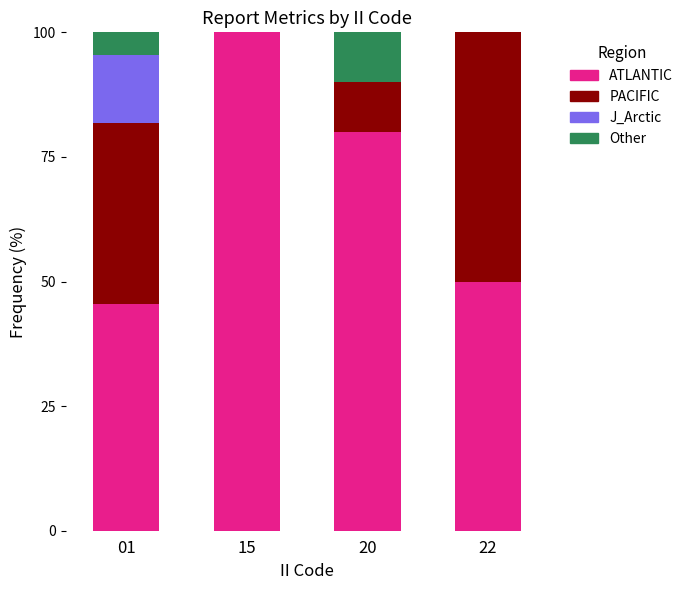

The ATLANTIC series shows 31.6 at 22. True or false?

False